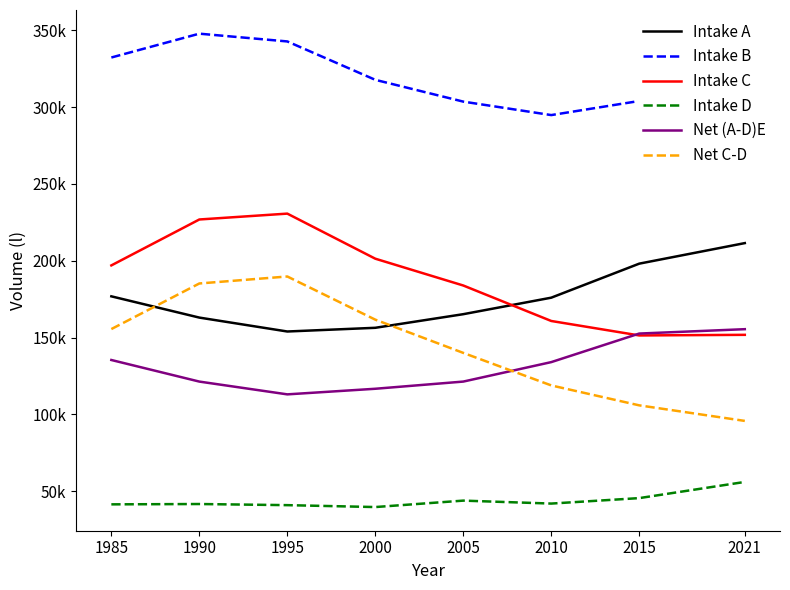

What are all the series names shown in the legend?

Intake A, Intake B, Intake C, Intake D, Net (A-D)E, Net C-D